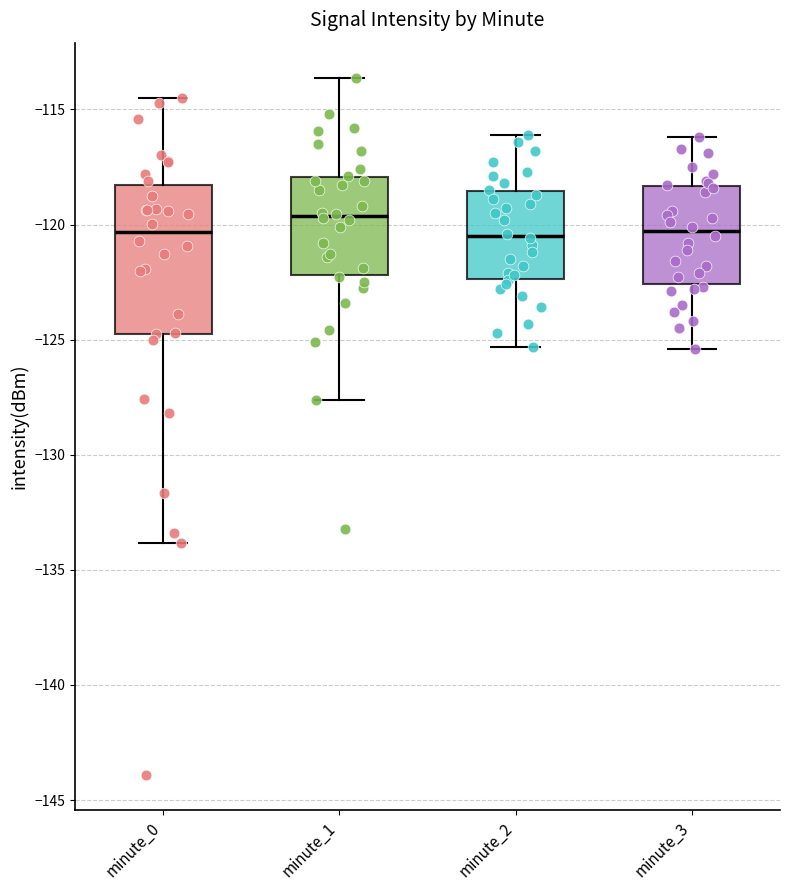

Where is the upper edge of the box for minute_0 on the y-axis? The values are not printed on the chart, so give them approximately, as read against the axis.

-118.5